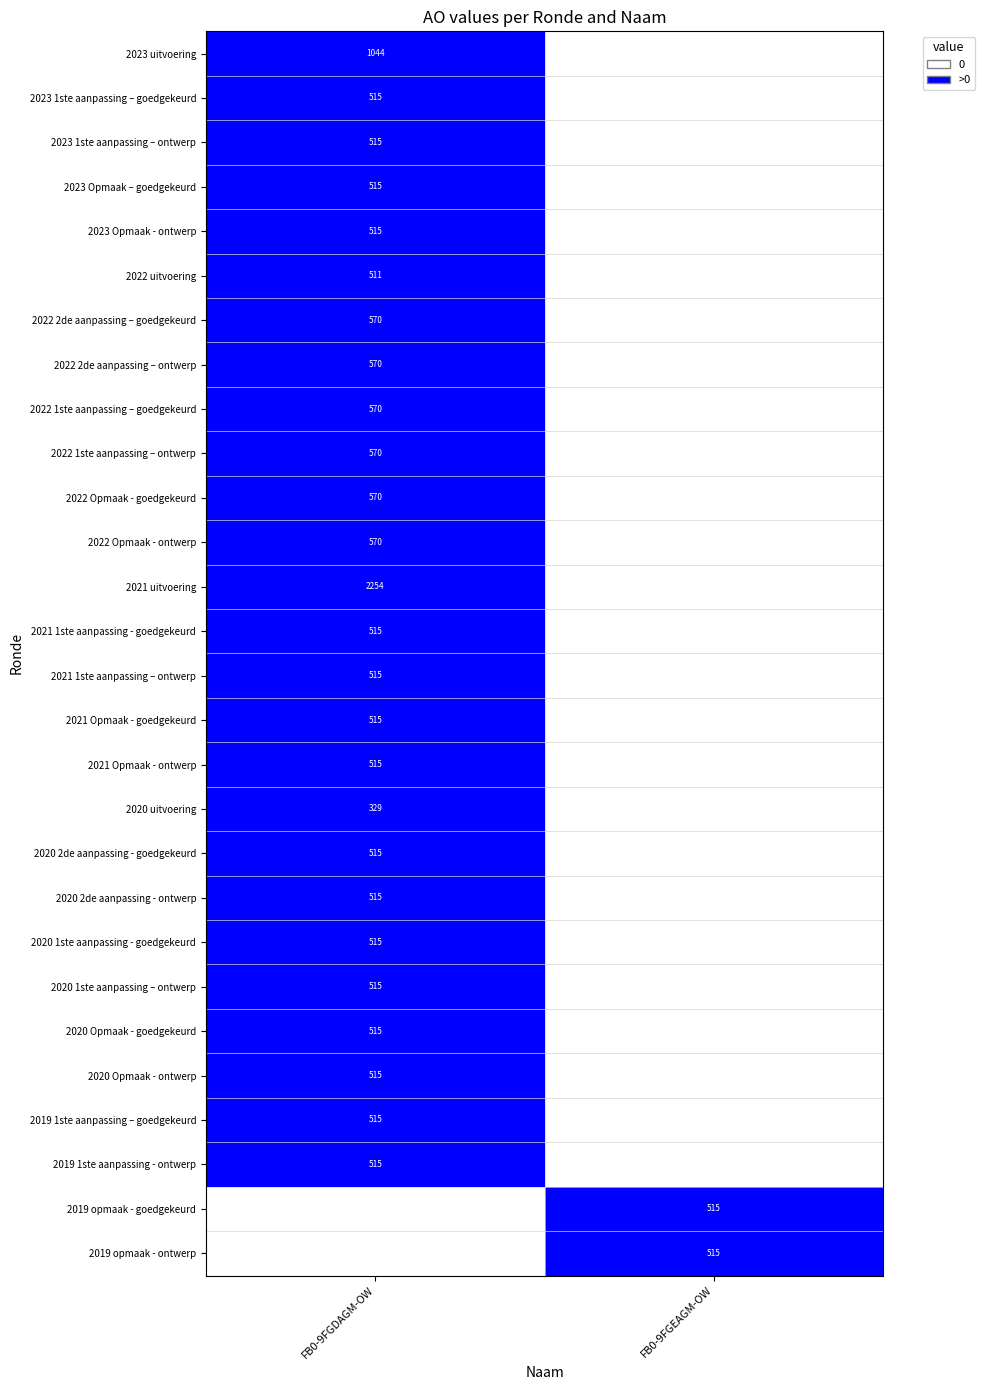

True or false: 2022 Opmaak - ontwerp has a value of 879 at FB0-9FGDAGM-OW.

False